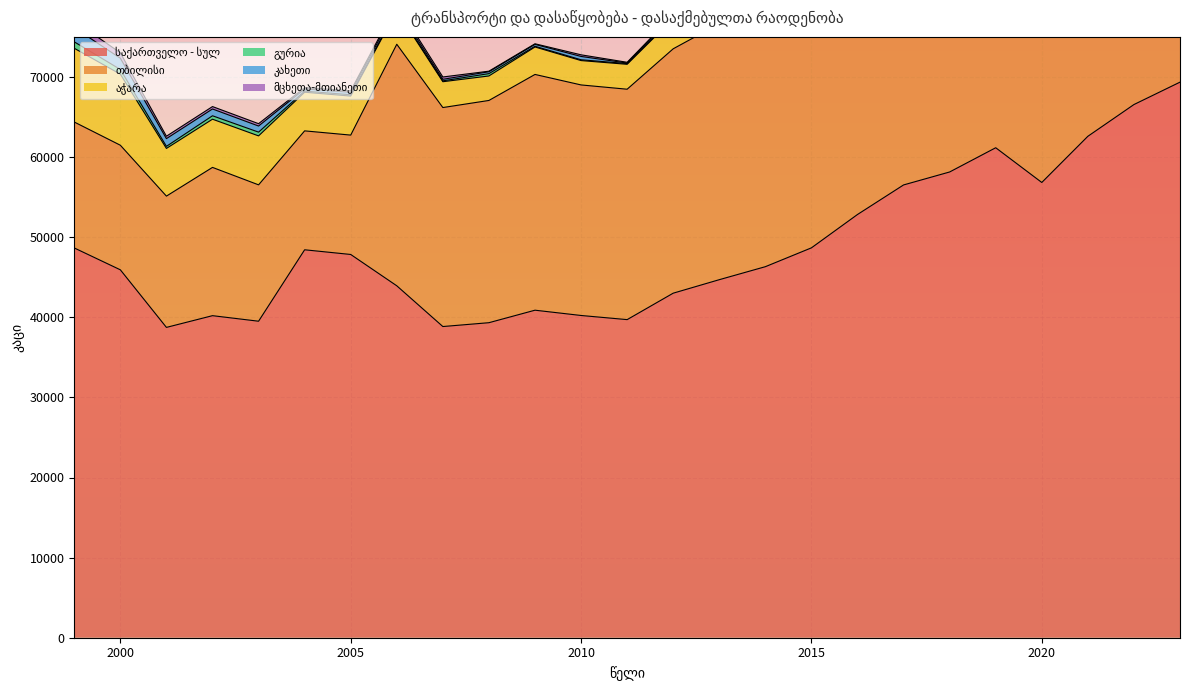

List the labels in order of საქართველო - სულ value, smallest first.

2001, 2007, 2008, 2003, 2011, 2002, 2010, 2009, 2012, 2006, 2013, 2000, 2014, 2005, 2004, 1999, 2015, 2016, 2017, 2020, 2018, 2019, 2021, 2022, 2023